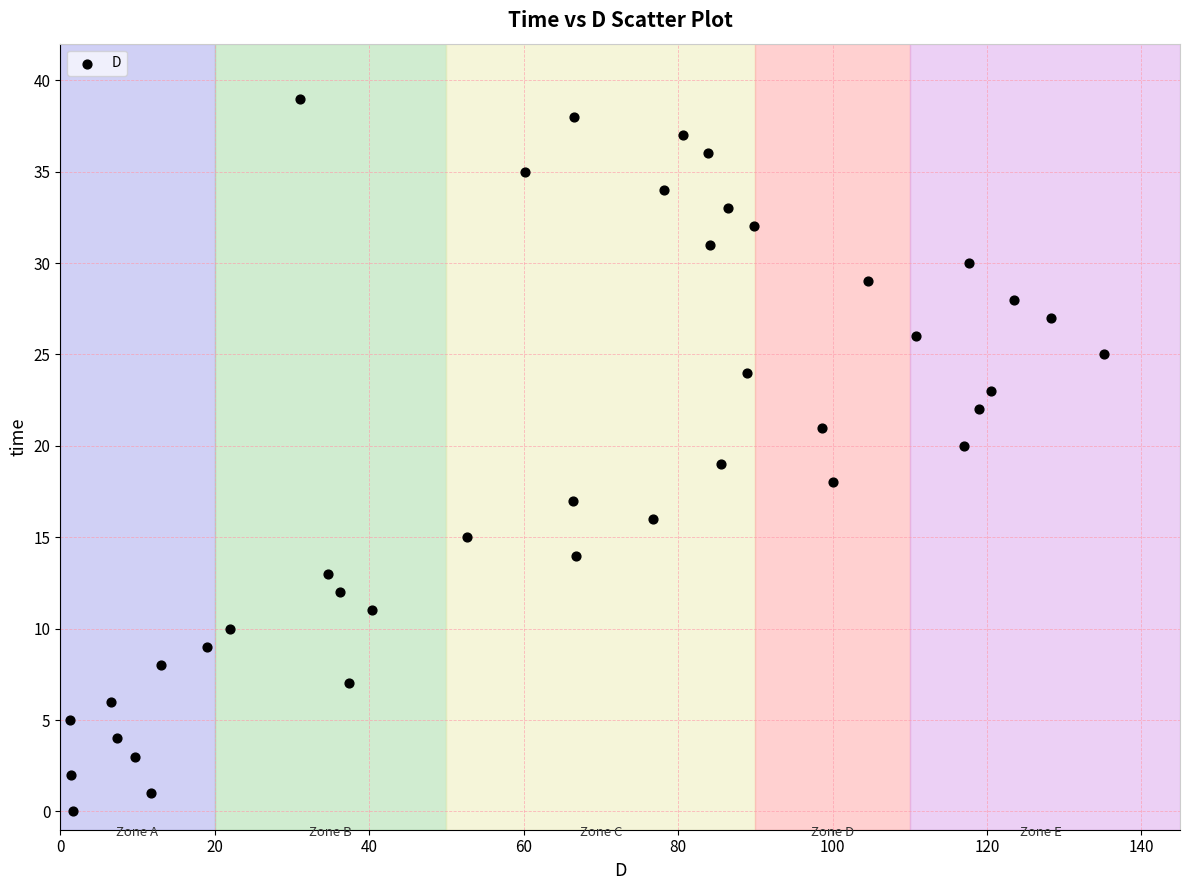

What is the range of Y values (max minus min)?

39